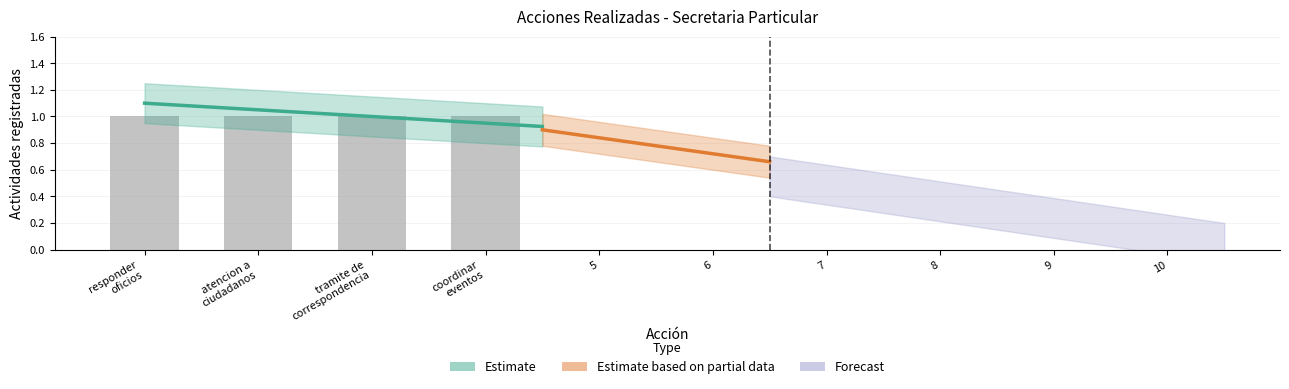

Rank the categories by value from lowest to highest.

5, 6, 7, 8, 9, 10, responder
oficios, atencion a
ciudadanos, tramite de
correspondencia, coordinar
eventos